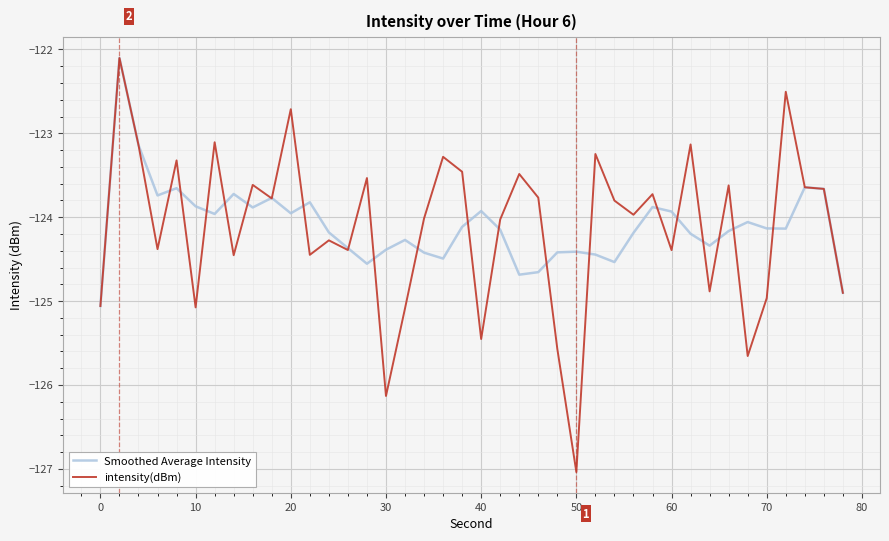

What are all the series names shown in the legend?

Smoothed Average Intensity, intensity(dBm)